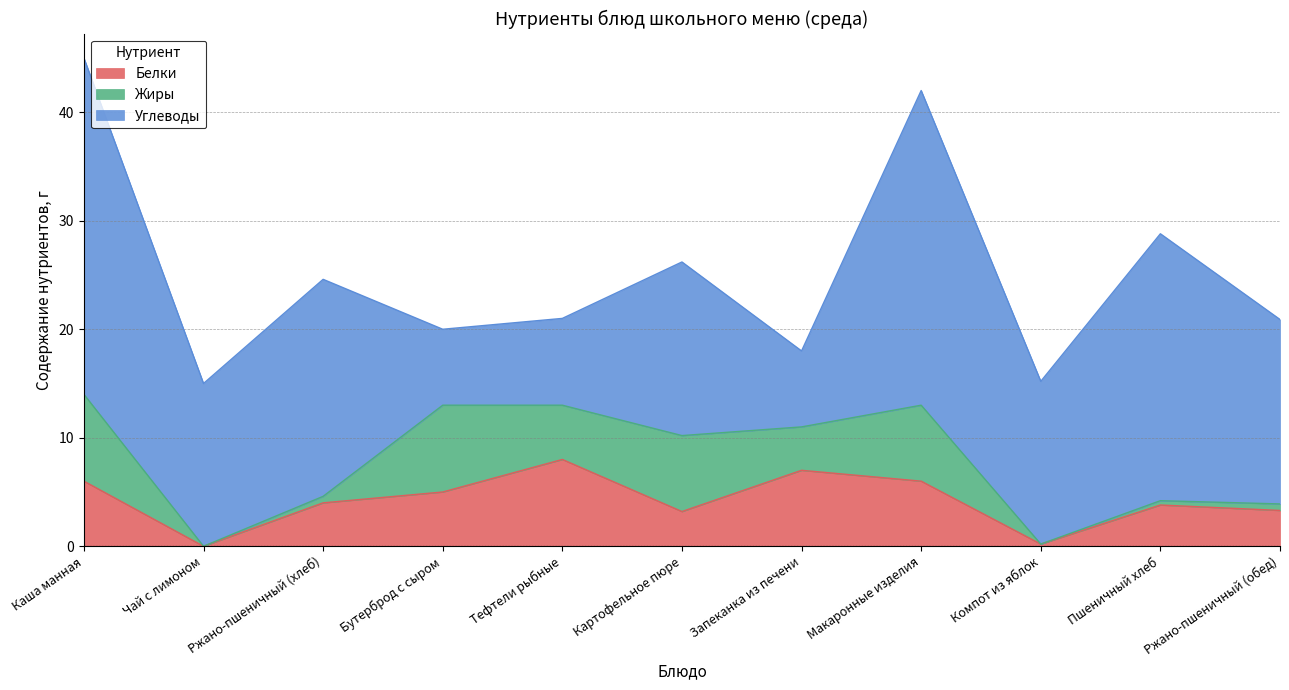

At which label does Углеводы reach its peak?

Каша манная